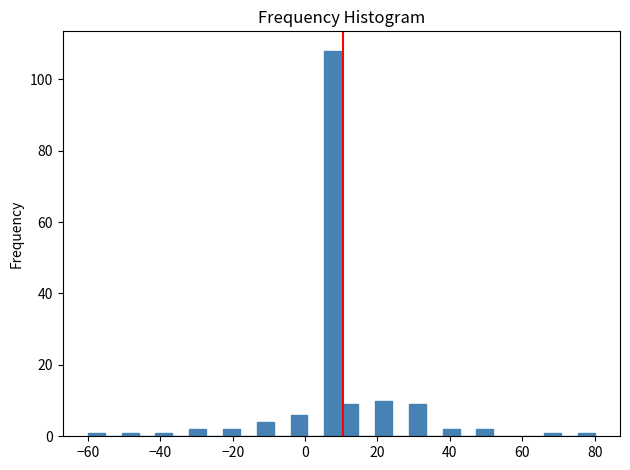

Read against the x-axis, roughly where is the centre of the tallest bar?

8